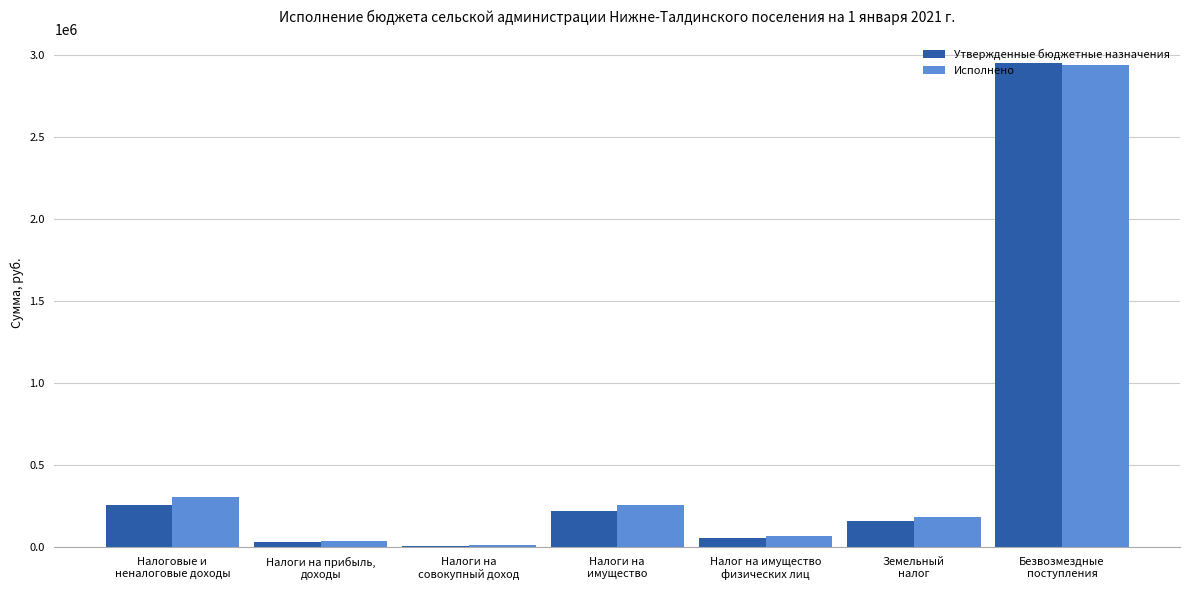

What is the total value across all series at Безвозмездные
поступления?

5891232.4